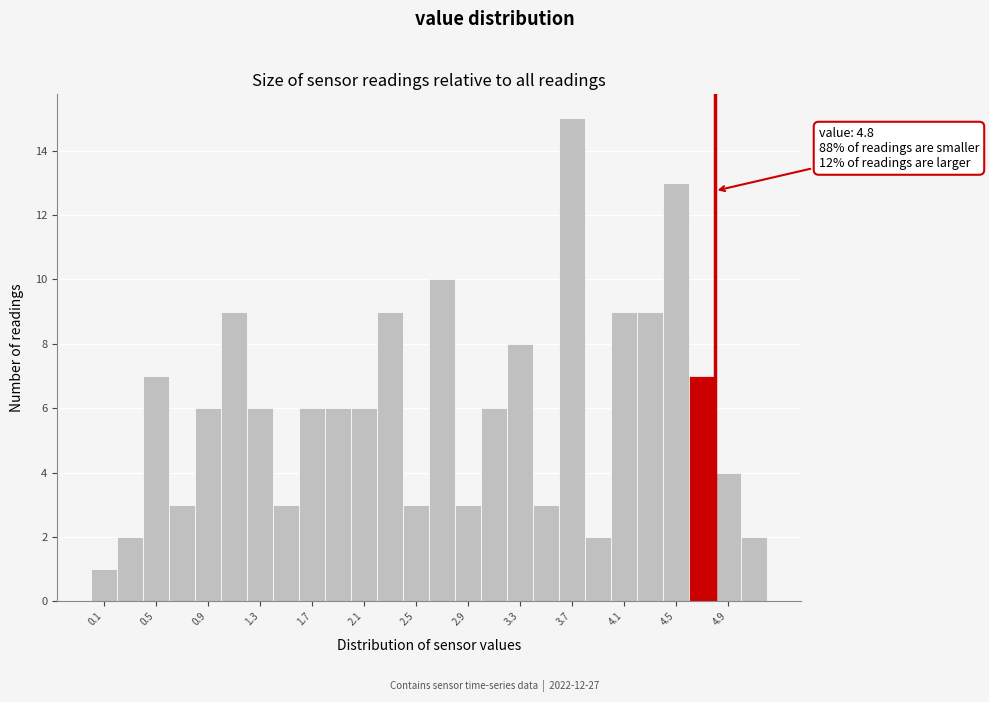

Over which range of the x-axis is the bar tallest?

3.6 to 3.8